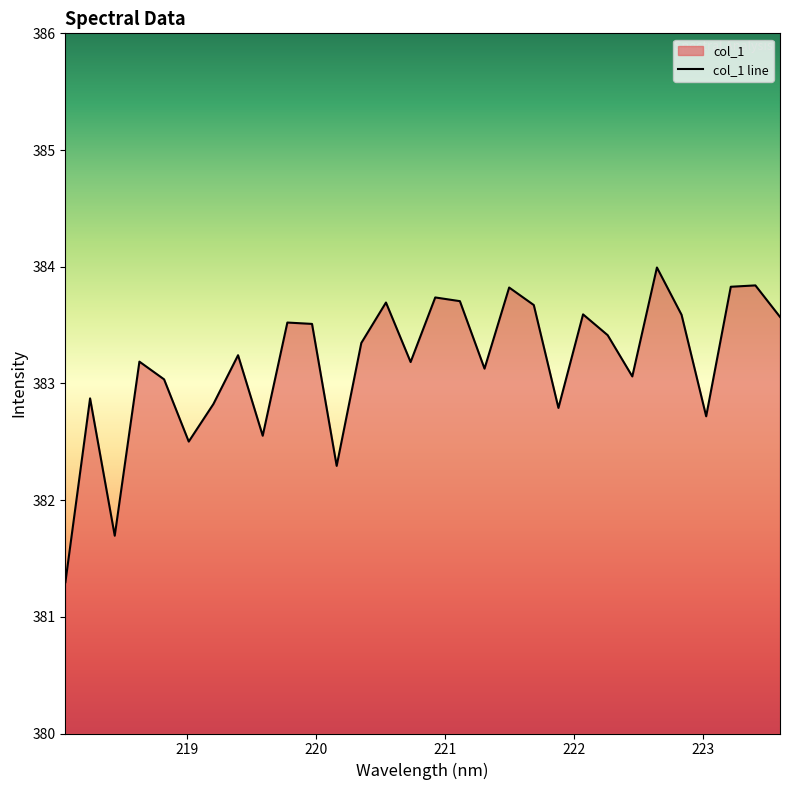

What is the sum of all values?

11495.2